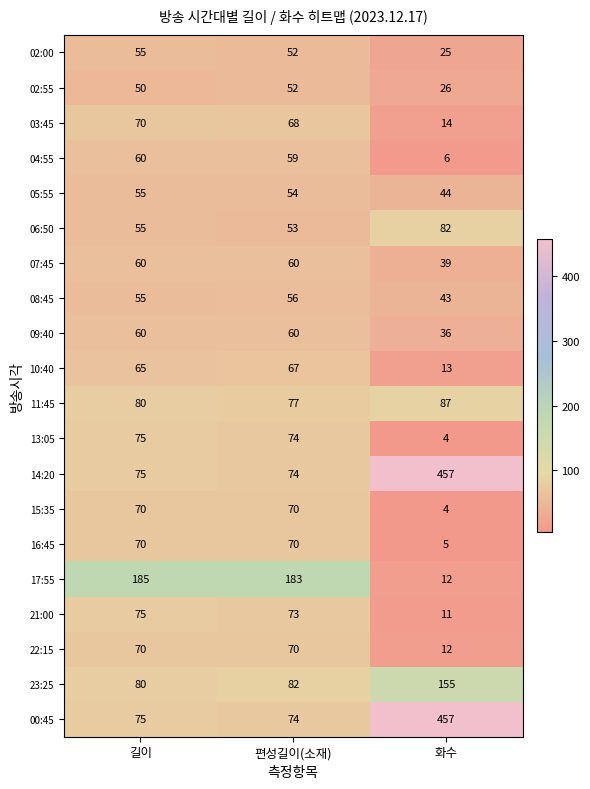

Is it true that 15:35 equals 70 at 길이?

True